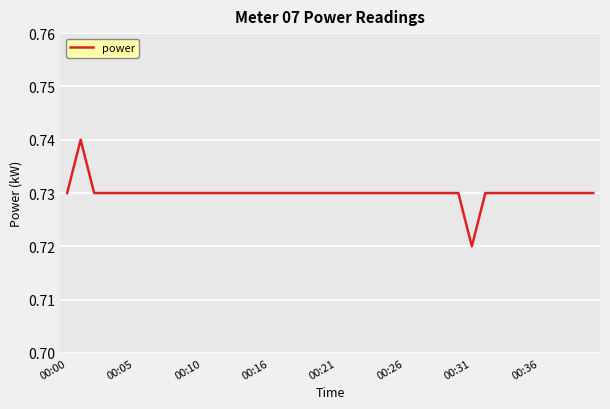

Is this an area chart (filled region under the line)?

No